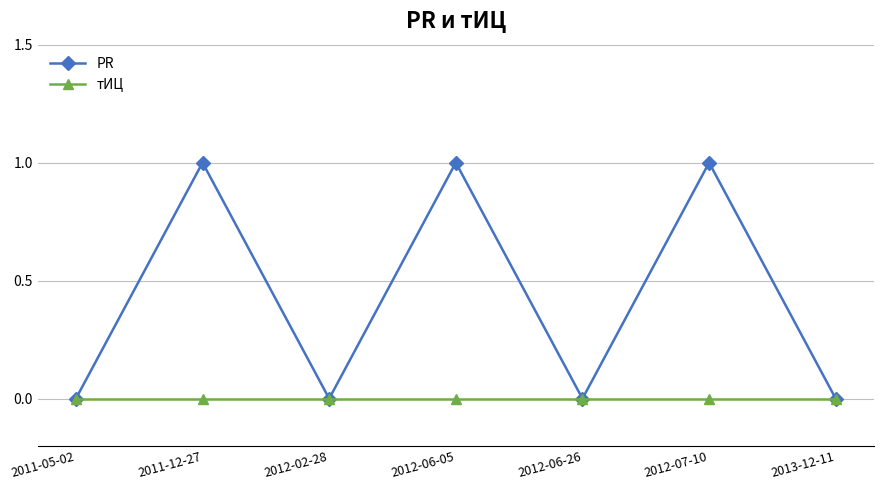

Which series has the largest total across all categories?

PR